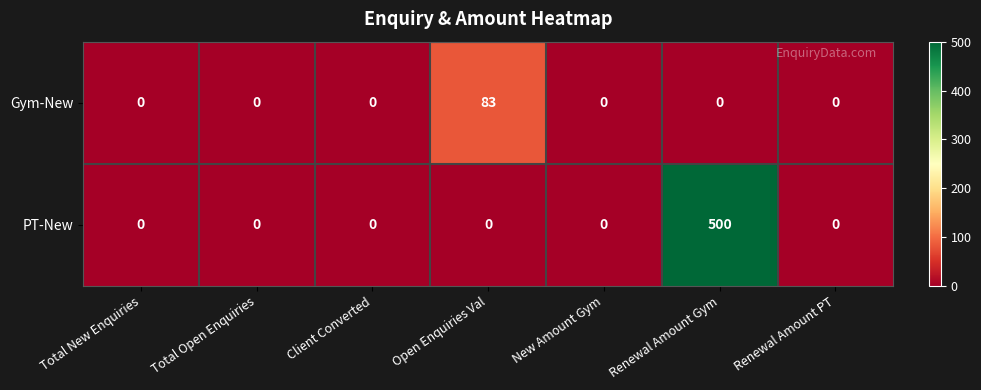

Reading right to left, transcribe all the data shown in this chart.

Gym-New: 0	0	0	83	0	0	0
PT-New: 0	500	0	0	0	0	0